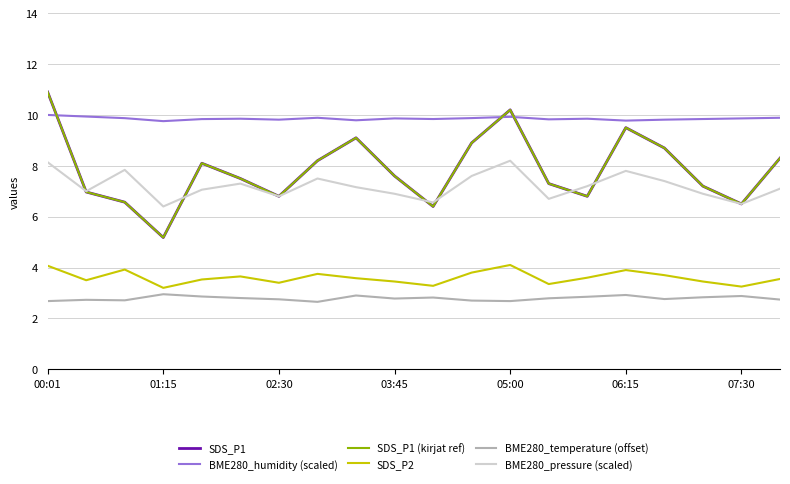

True or false: BME280_temperature (offset) and SDS_P1 (kirjat ref) cross at least once.

False